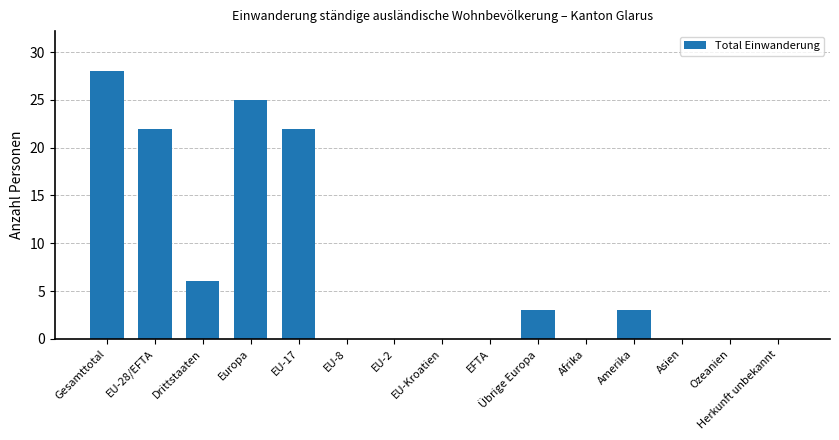

Which category has the highest value across all series?

Gesamttotal